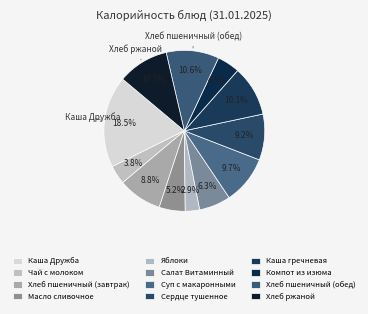

Count the number of slices in the pie.

12